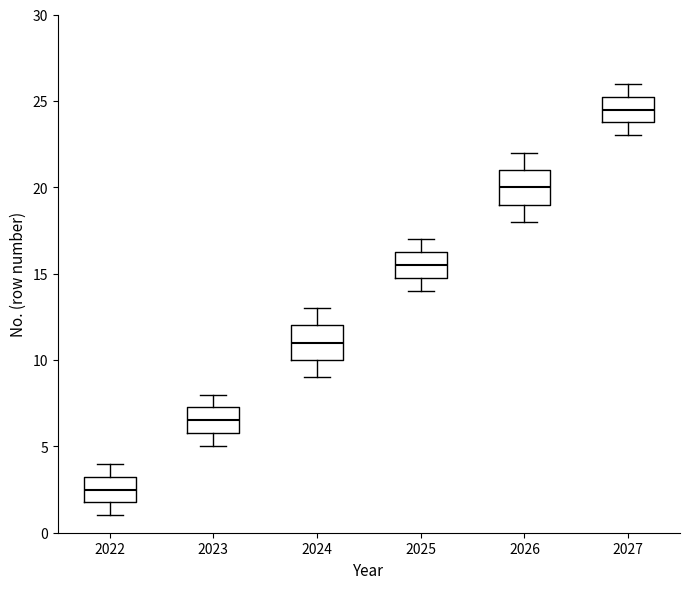

Where does the median line of the box at x = 2025 sit on the y-axis? The values are not printed on the chart, so give them approximately, as read against the axis.

15.5